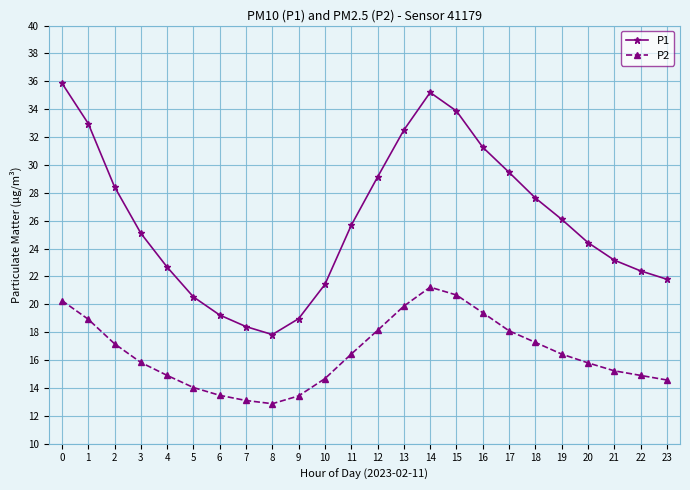

What is the total value across all series at 16?

50.7